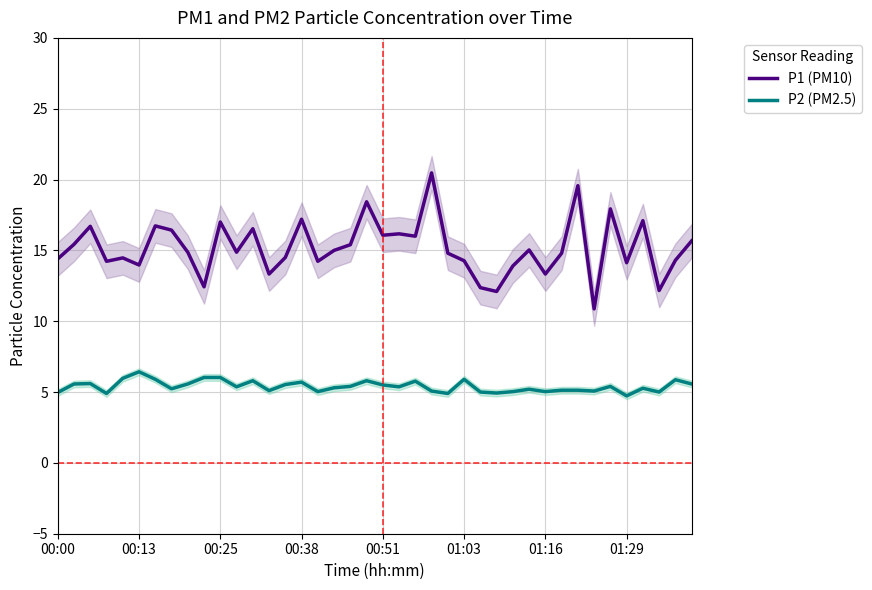

What is the value of the P2 (PM2.5) point at the 14th from the left?

5.1